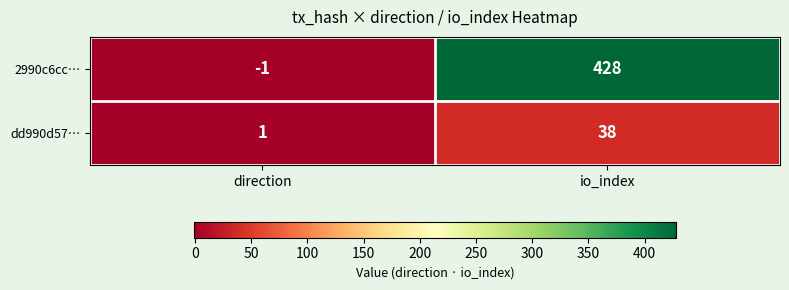

Which series changed the most between direction and io_index?

2990c6cc…